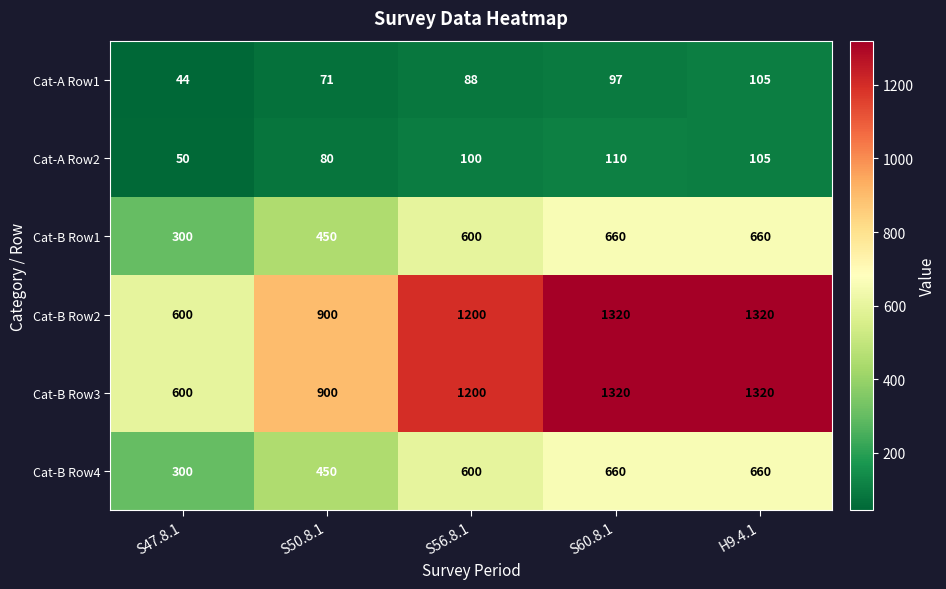

The Cat-B Row1 series shows 450 at S50.8.1. True or false?

True